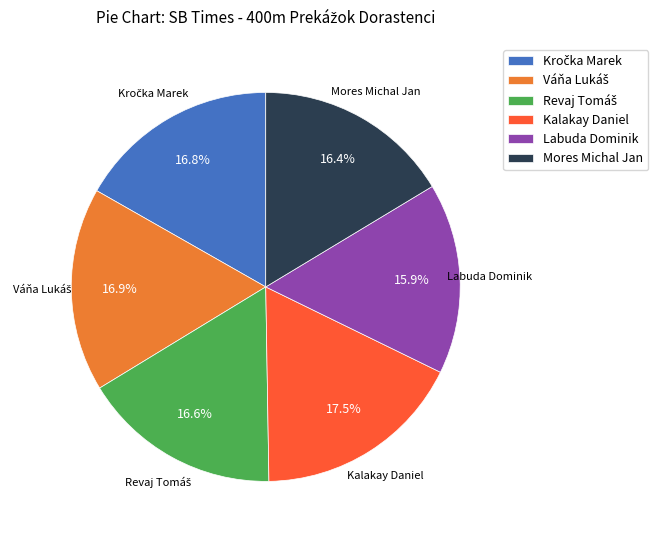

How many slices are in this pie chart?

6